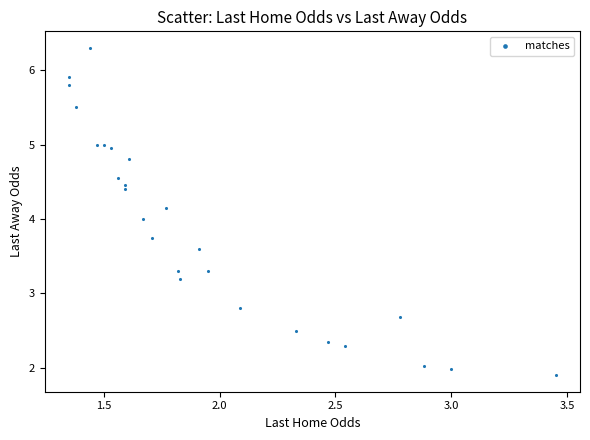

What is the range of Y values (max minus min)?

4.4